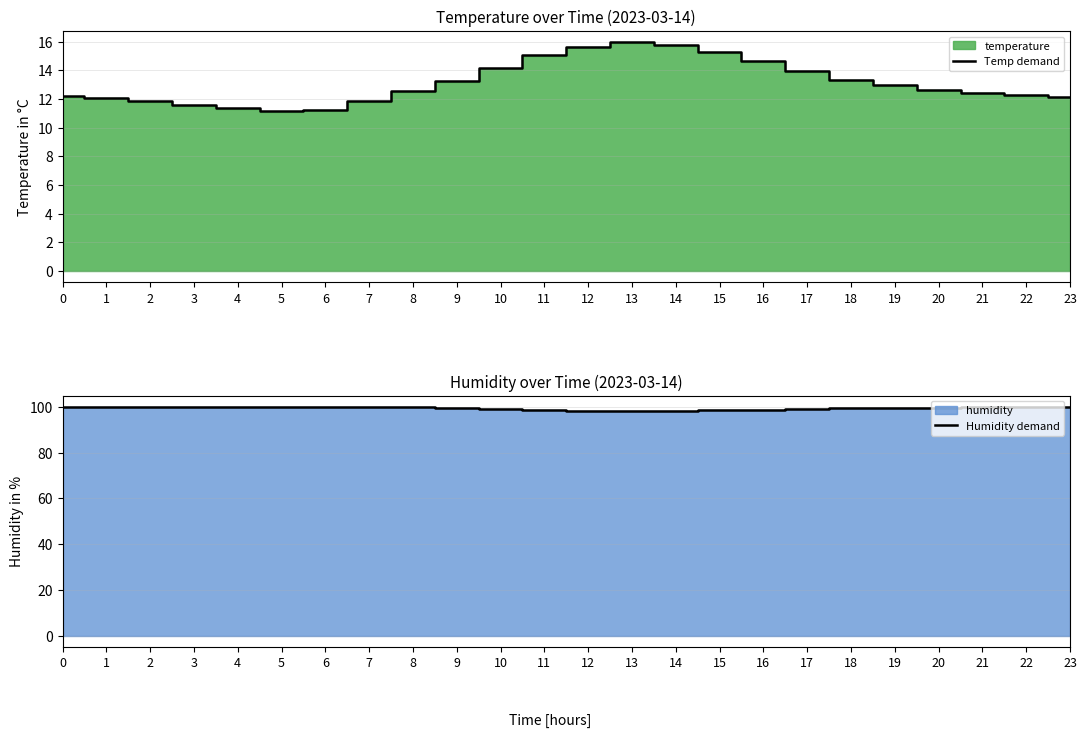

Which series changed the most between 1 and 19?

Temp demand